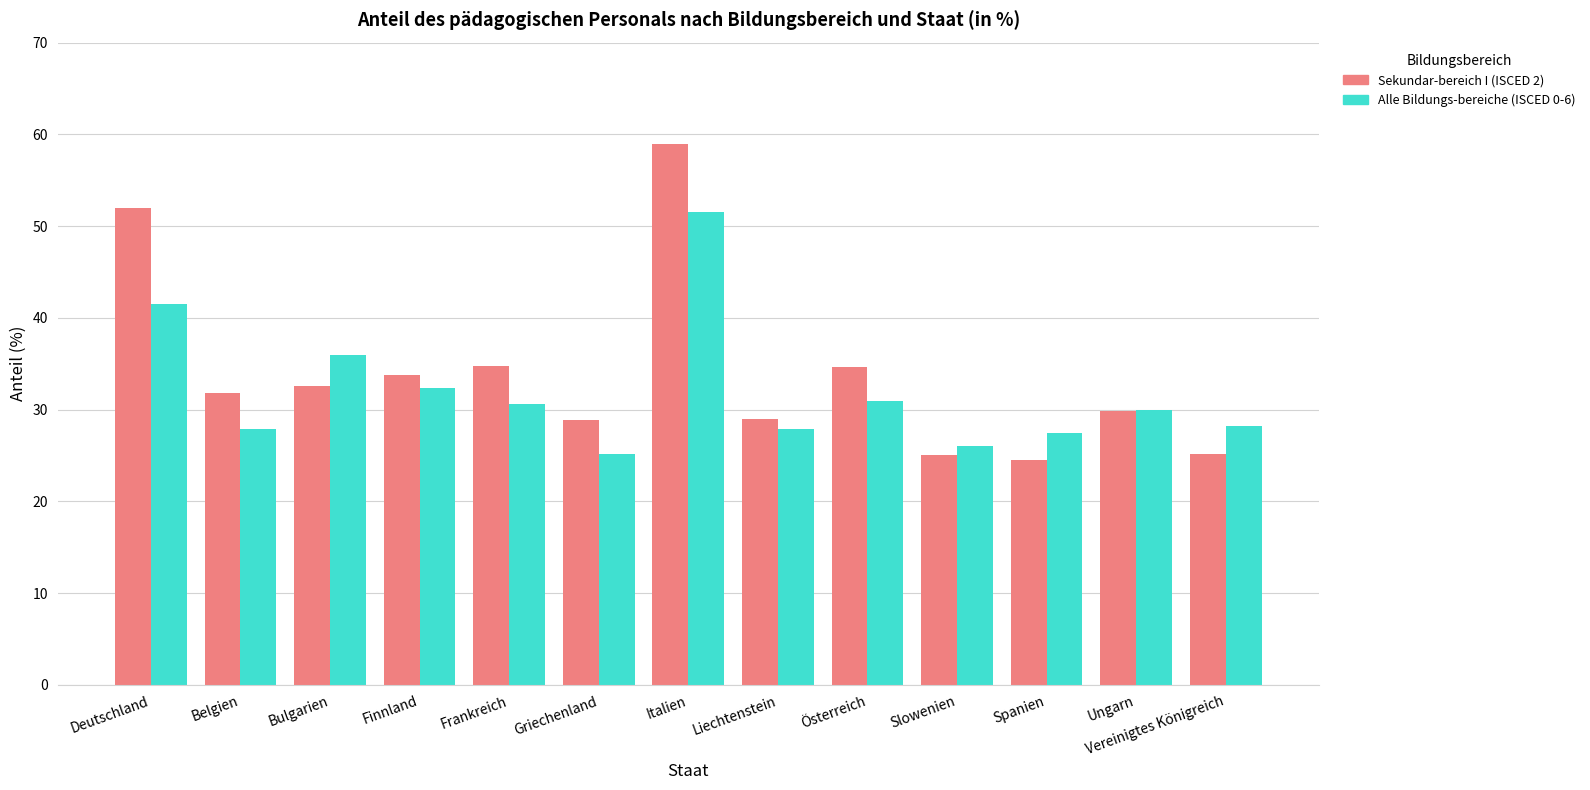

What is the difference between the maximum and minimum values in the Sekundar-bereich I (ISCED 2) series?

34.4